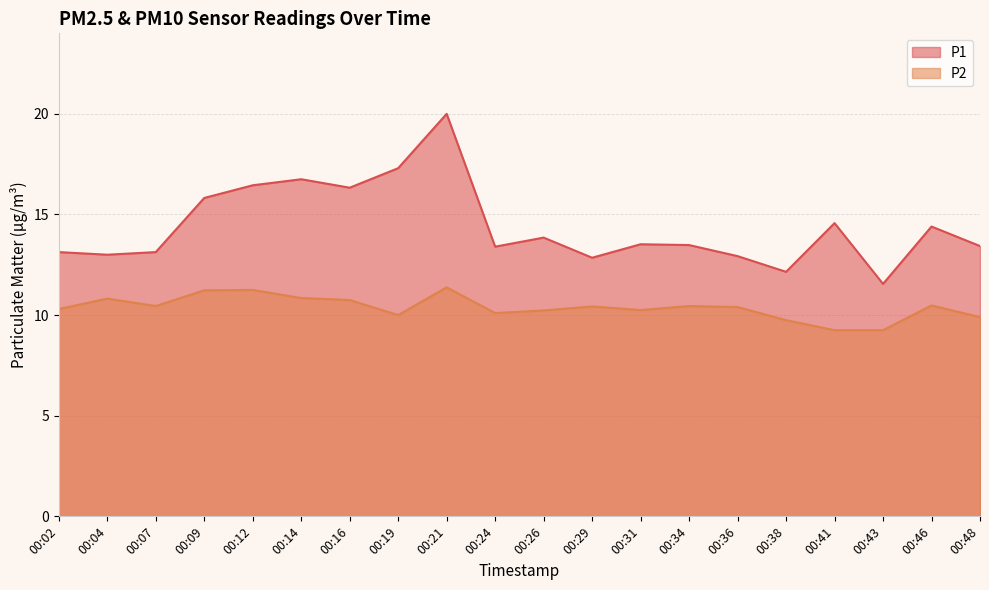

What is the minimum value for P1?

11.6